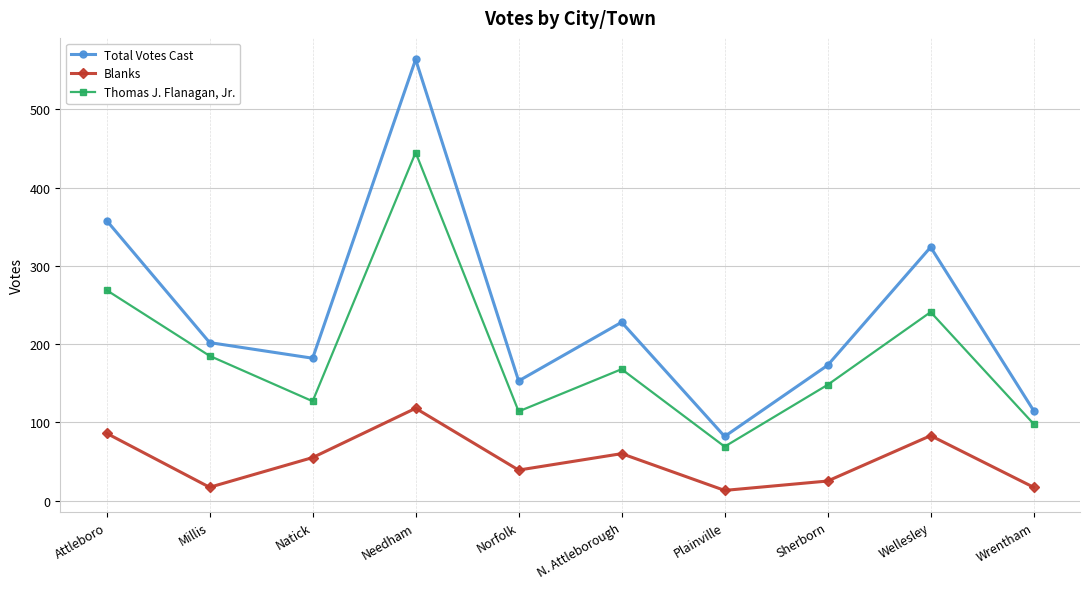

Which series has the largest total across all categories?

Total Votes Cast